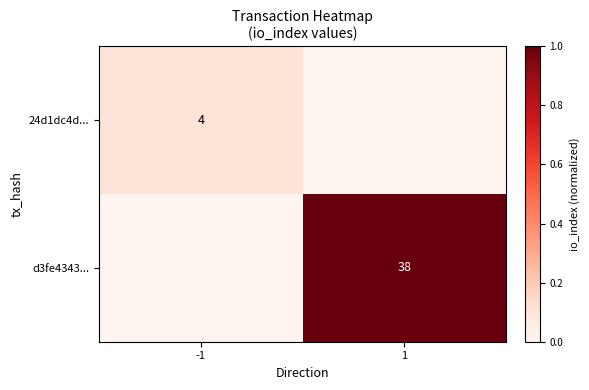

Which has a higher value, -1 or 1?

-1